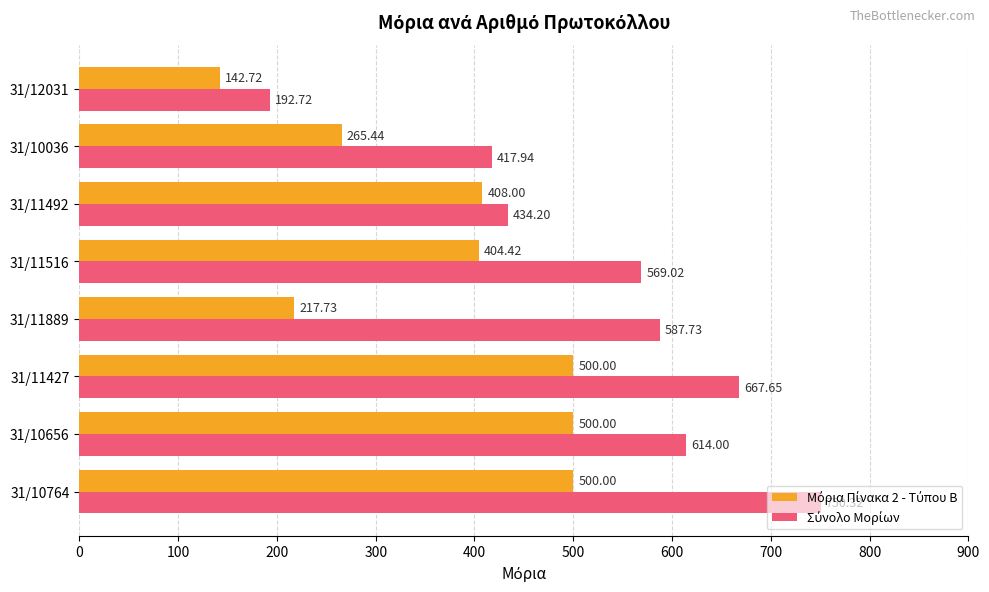

At how many categories does at least one series exceed 240?

7